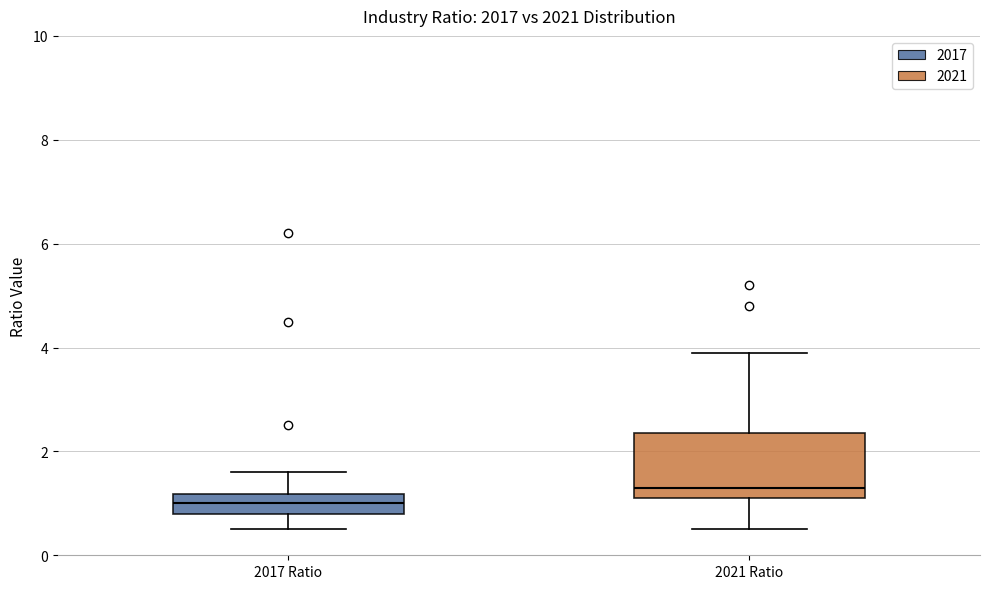

Which box has the highest median line?

2021 Ratio